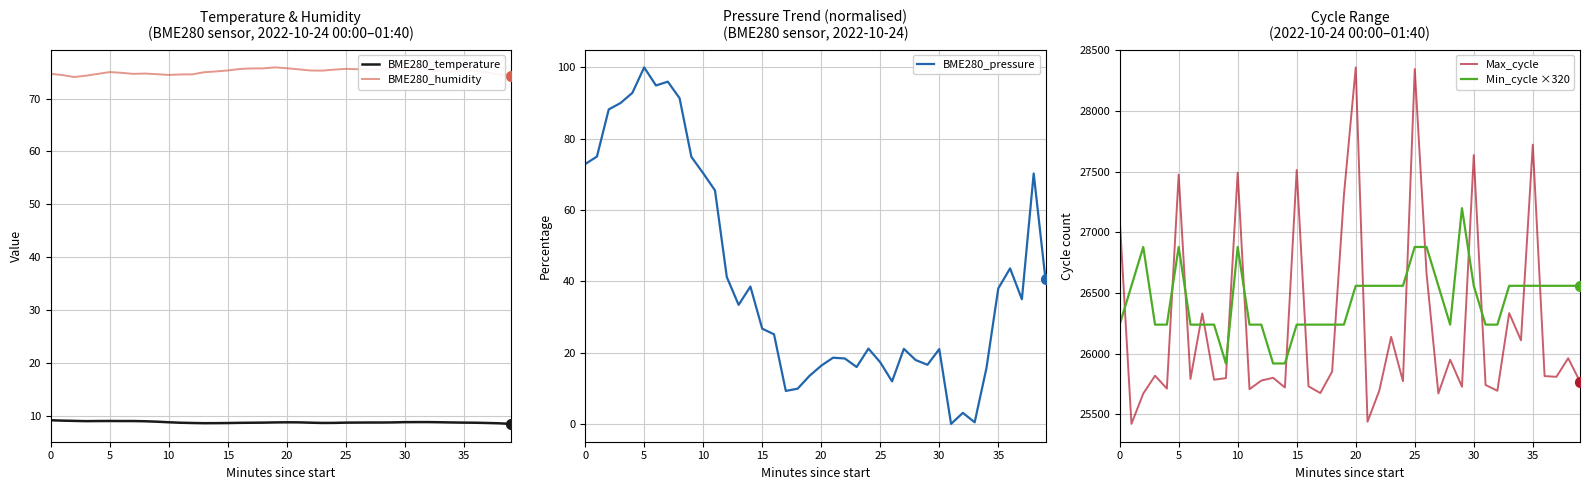

Which series has the largest total across all categories?

Min_cycle ×320